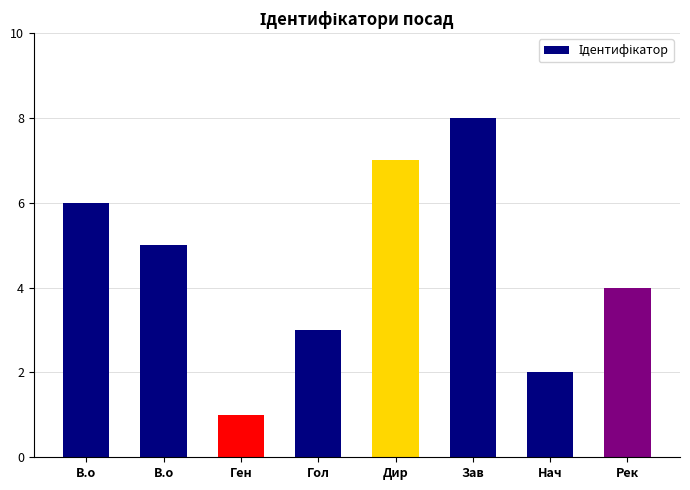

How many data points does each series have?

8